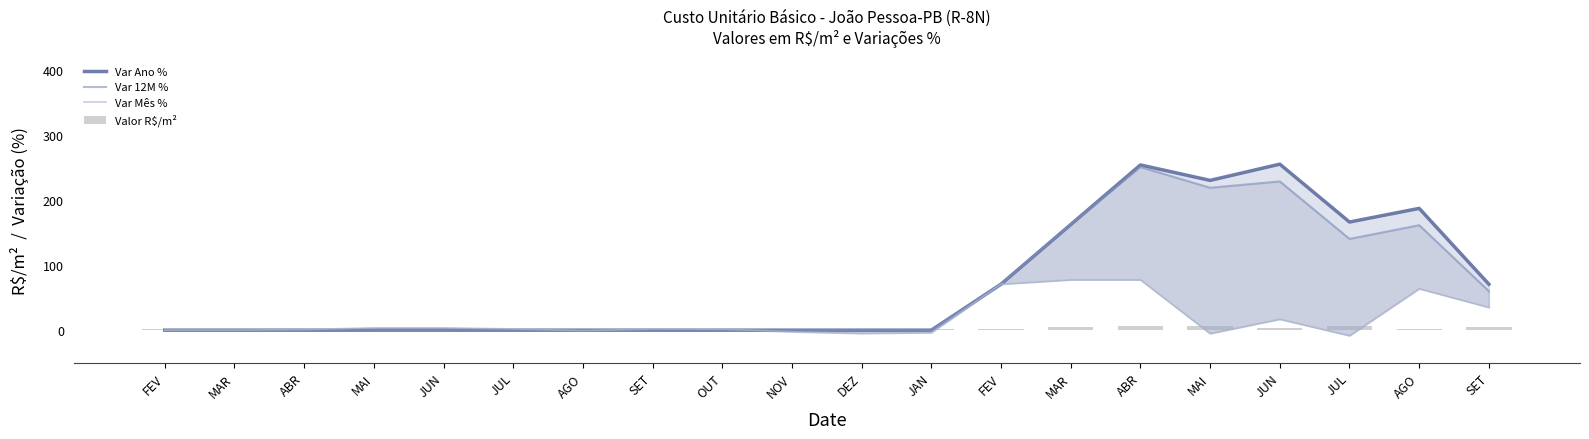

List the series in order of their peak value, highest first.

Var Ano %, Var 12M %, Var Mês %, Valor R$/m²